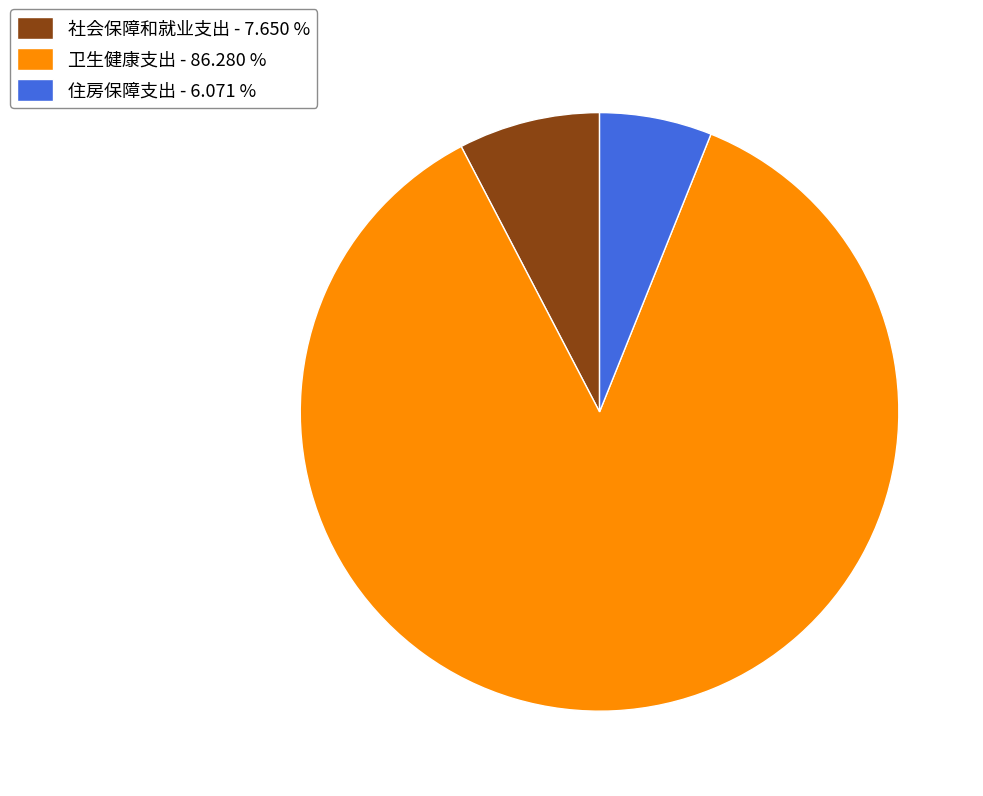

Which category has the smallest portion of the pie?

住房保障支出